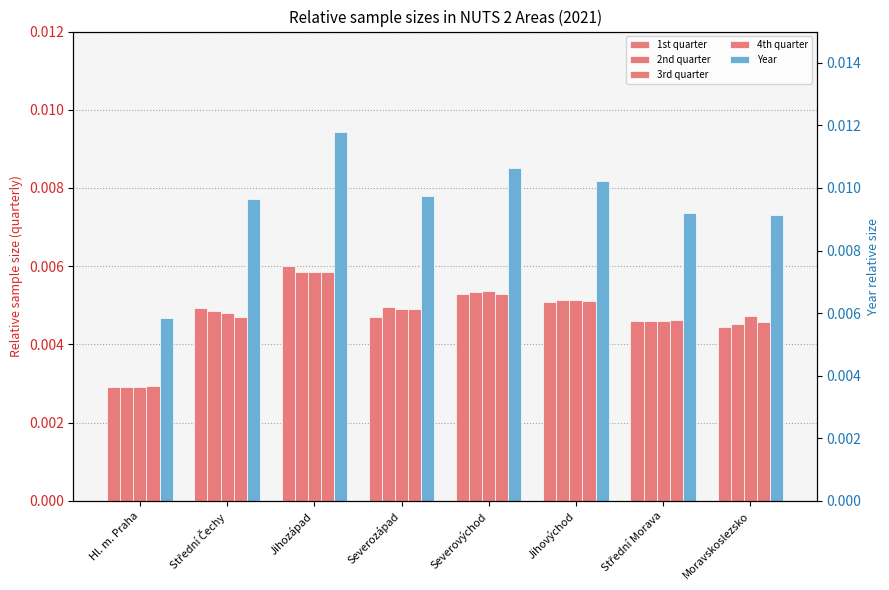

How many distinct data groups are displayed?

5